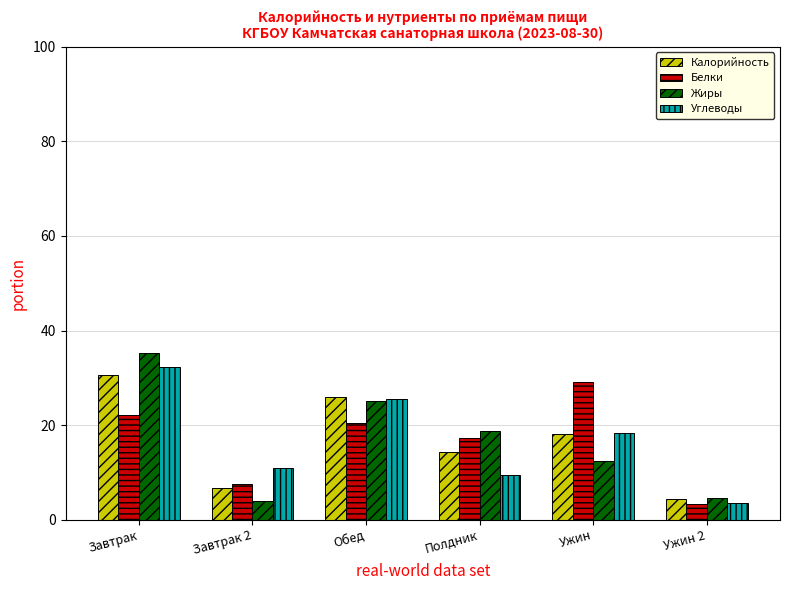

What is the label of the 4th bar from the right?

Обед